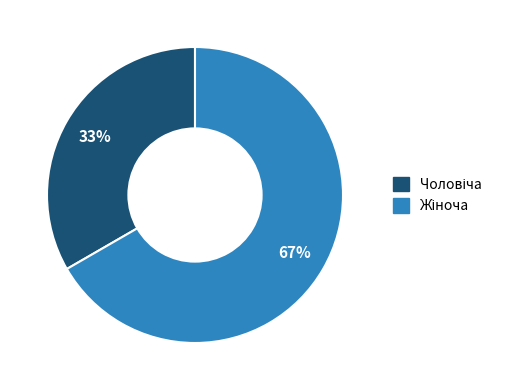

Count the number of slices in the pie.

2